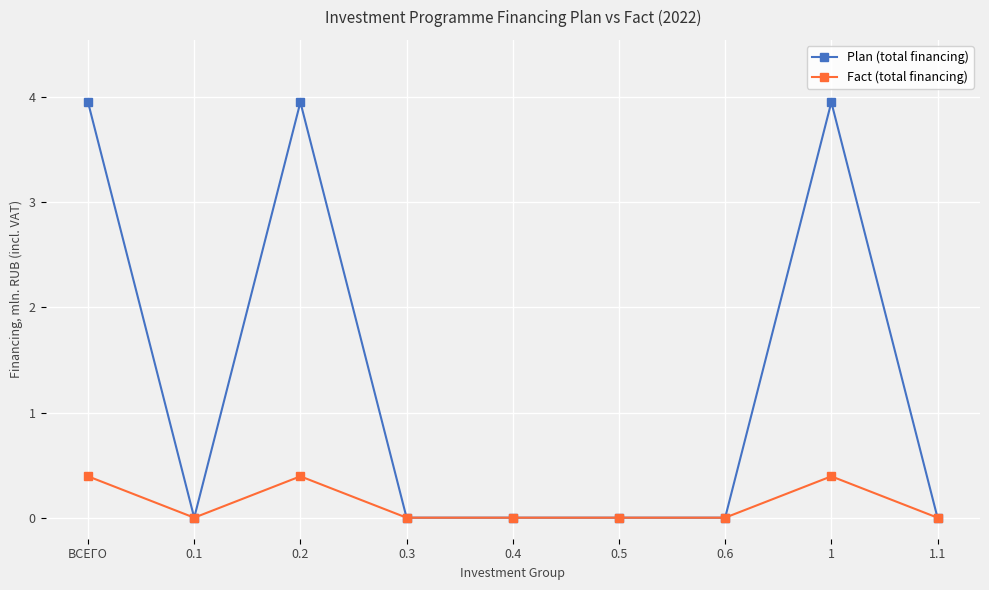

What are all the series names shown in the legend?

Plan (total financing), Fact (total financing)